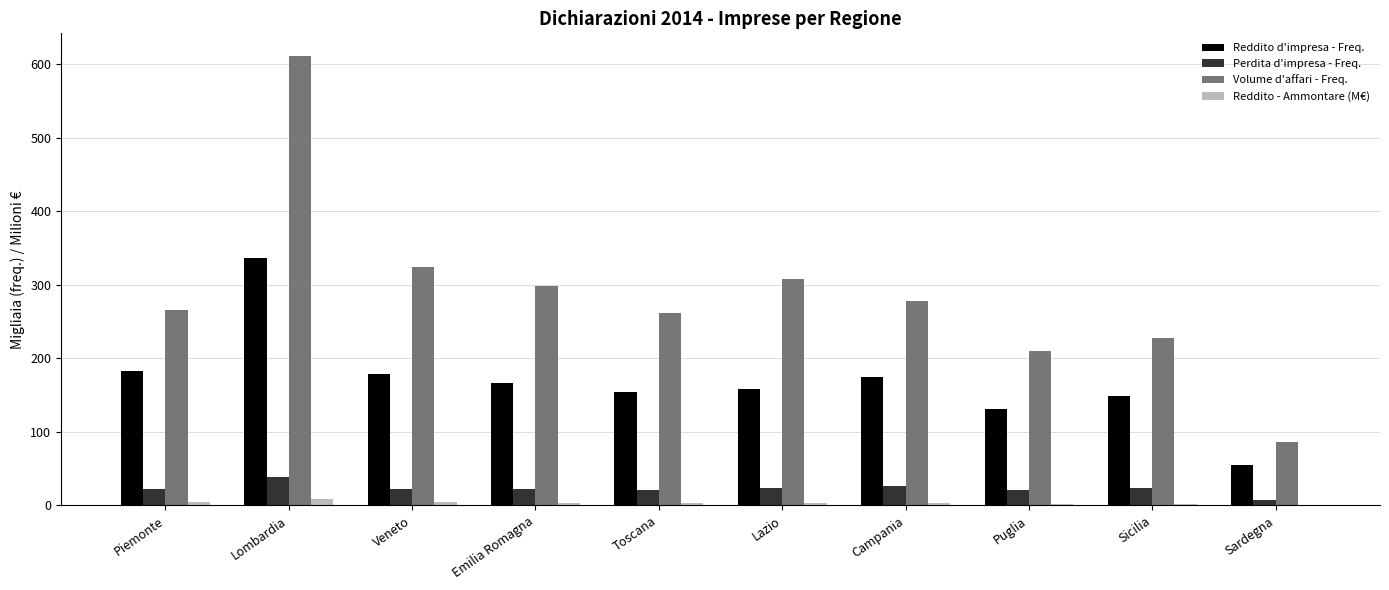

Where is Reddito d'impresa - Freq. nearest to the value 196?

Piemonte